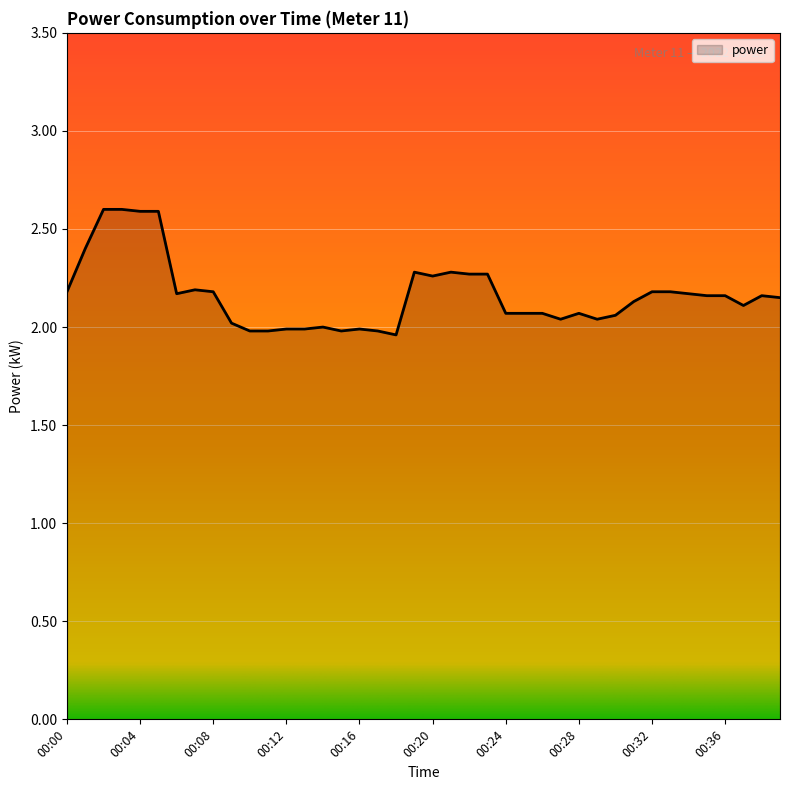

What is the greatest value displayed?

2.6